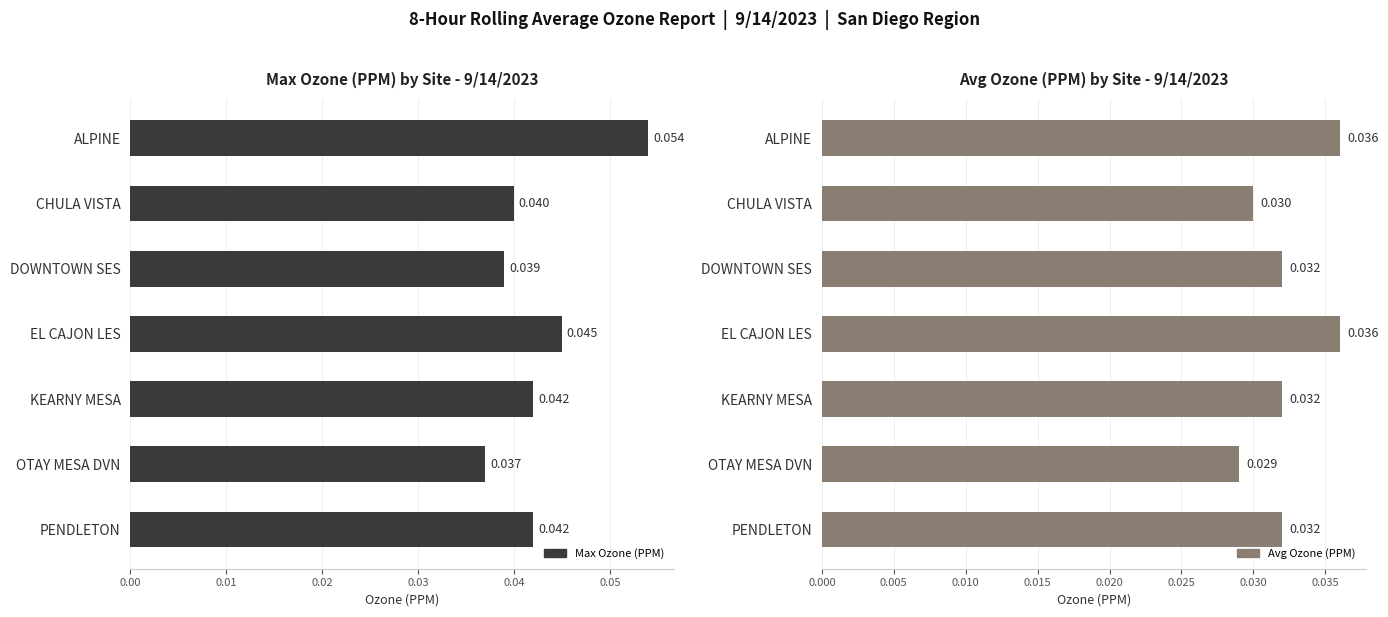

At how many categories does at least one series exceed 0?

7